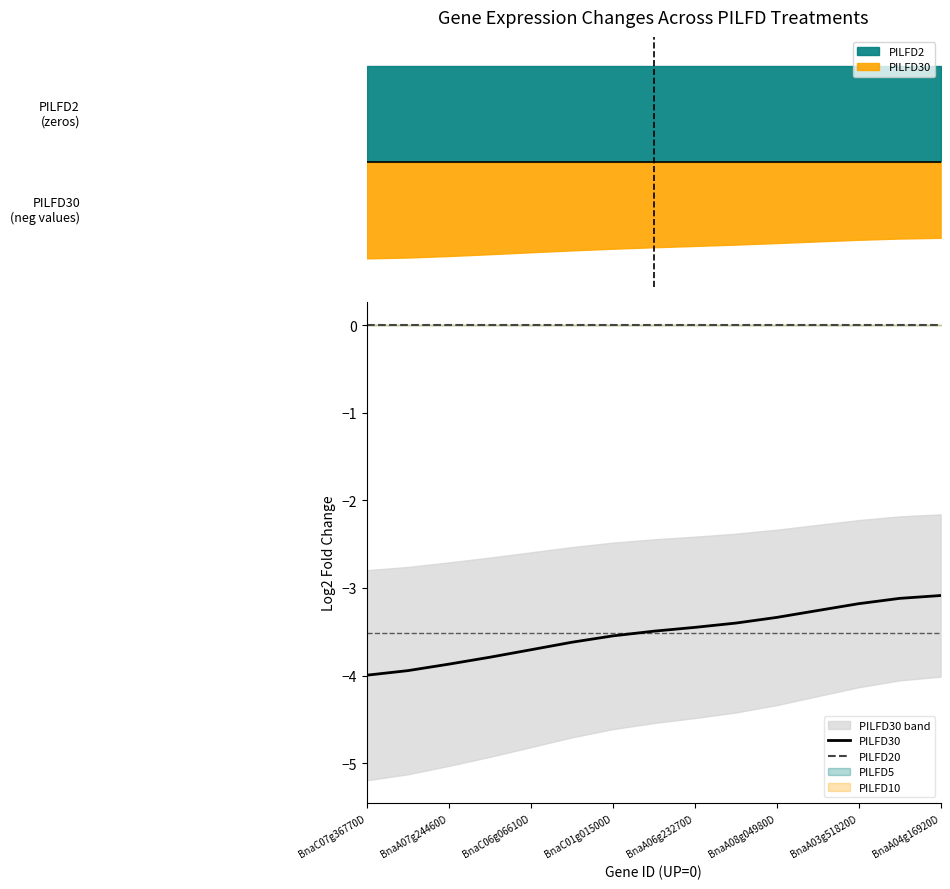

True or false: PILFD20 and PILFD30 intersect in this chart.

False